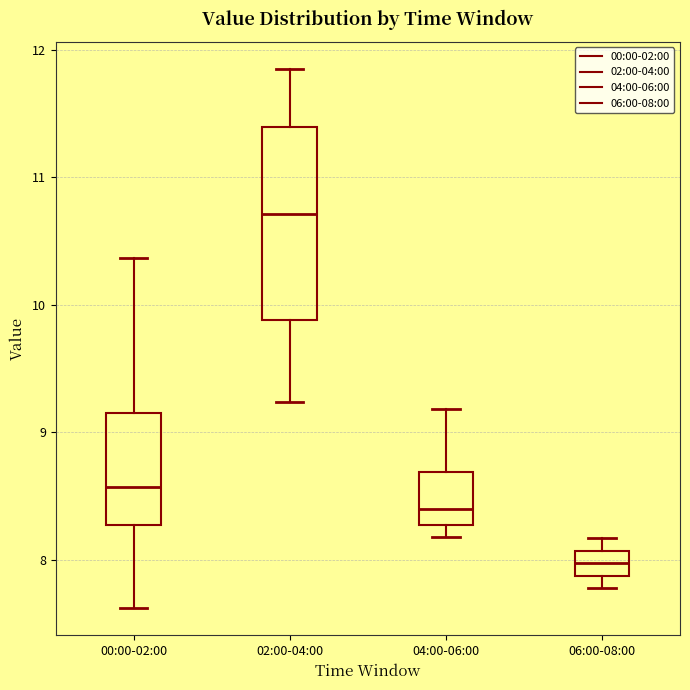

Reading left to right, read every box against the y-axis: the position of its median line, the range the box covers, and the ends of its whiskers. The values are not printed on the chart, so give them approximately, as read against the axis.

00:00-02:00: median 8.6, box 8.3 to 9.2, whiskers 7.6 to 10.4
02:00-04:00: median 10.7, box 9.9 to 11.4, whiskers 9.2 to 11.9
04:00-06:00: median 8.4, box 8.3 to 8.7, whiskers 8.2 to 9.2
06:00-08:00: median 8.0, box 7.9 to 8.1, whiskers 7.8 to 8.2